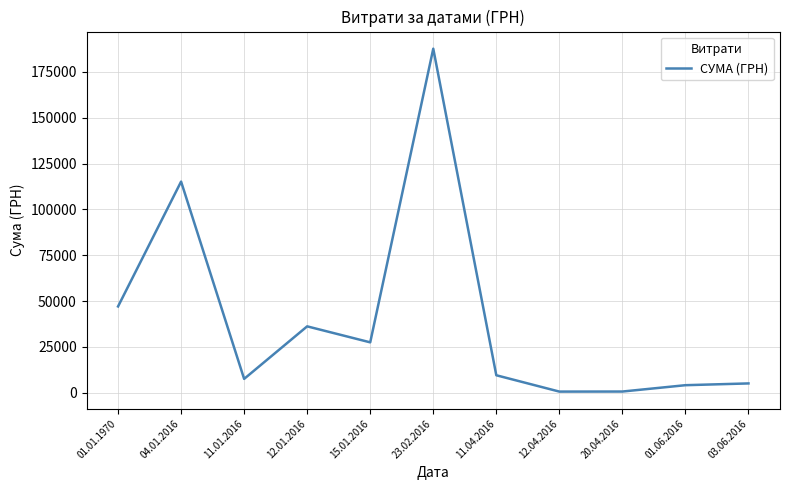

What is the minimum value shown in the chart?

594.0